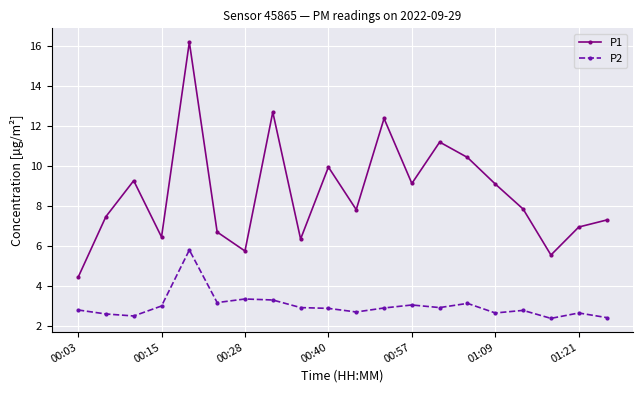

List the series in order of their overall mean, highest first.

P1, P2